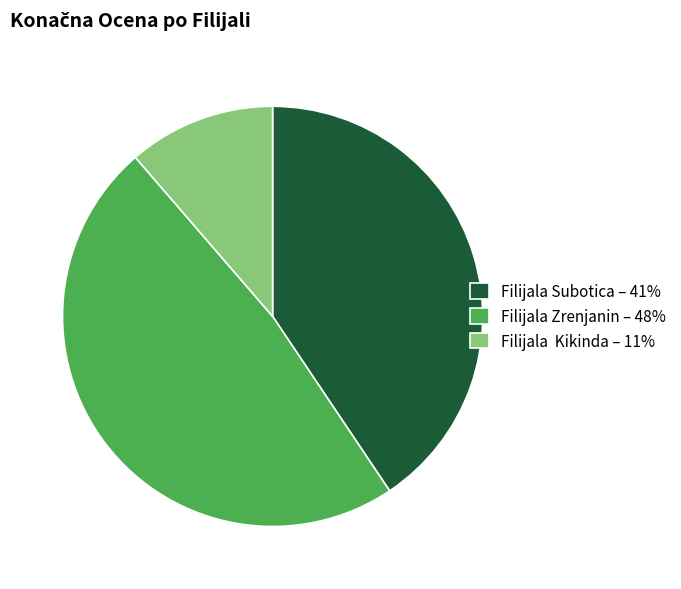

Do Filijala Zrenjanin – 48% and Filijala Subotica – 41% together represent more than half of the pie?

Yes